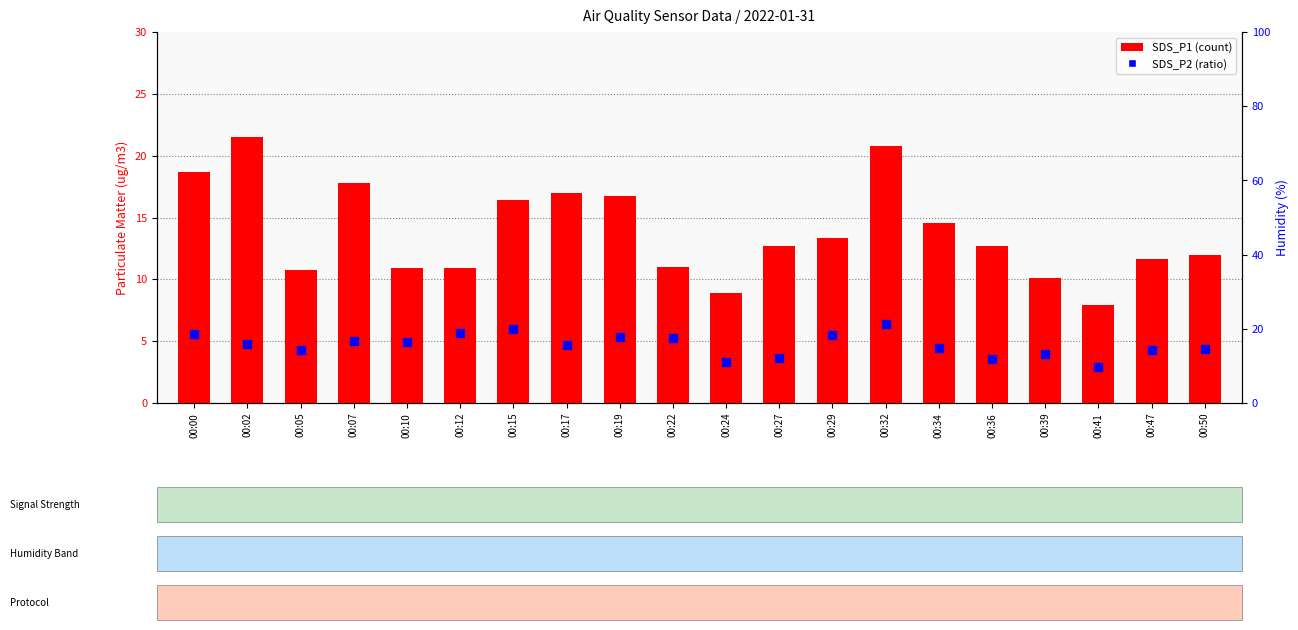

What are all the series names shown in the legend?

SDS_P1, SDS_P2